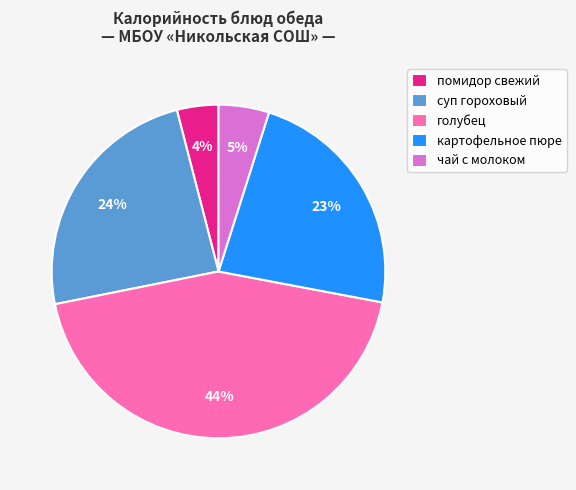

Do картофельное пюре and чай с молоком together represent more than half of the pie?

No